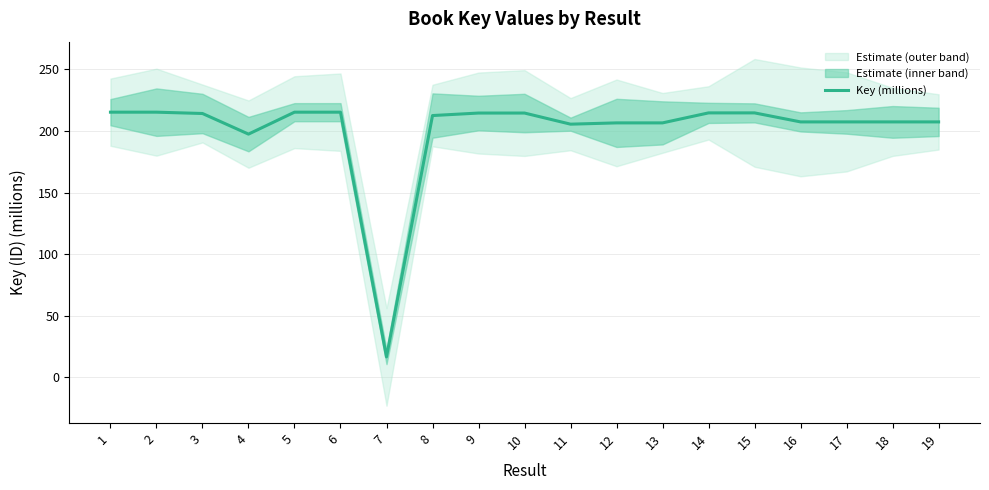

List the labels in order of value, largest first.

2, 1, 6, 5, 15, 14, 10, 9, 3, 8, 18, 17, 16, 19, 12, 13, 11, 4, 7